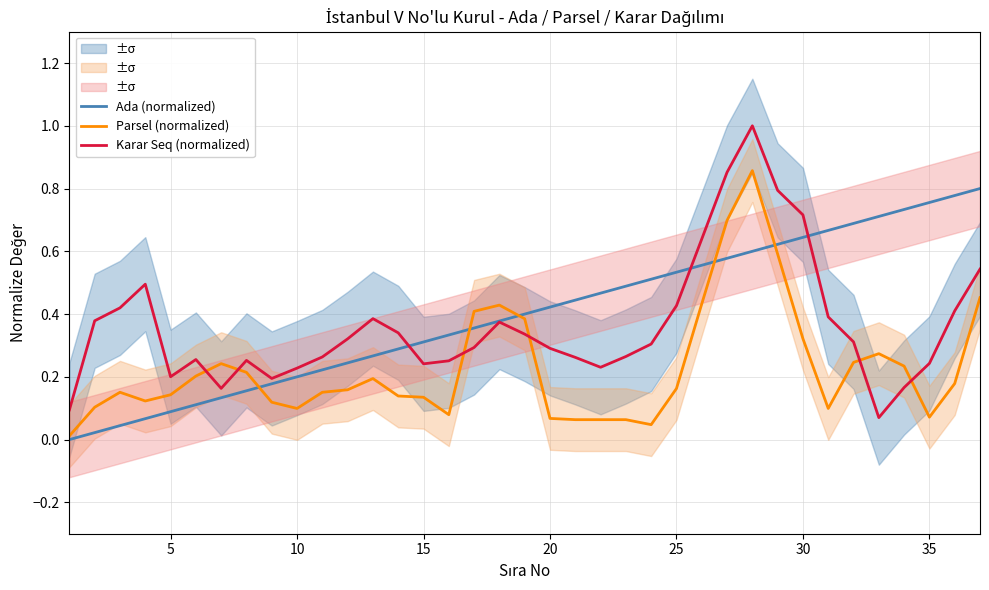

Which series ends up on top after the final intersection of Karar Seq (normalized) and Parsel (normalized)?

Karar Seq (normalized)